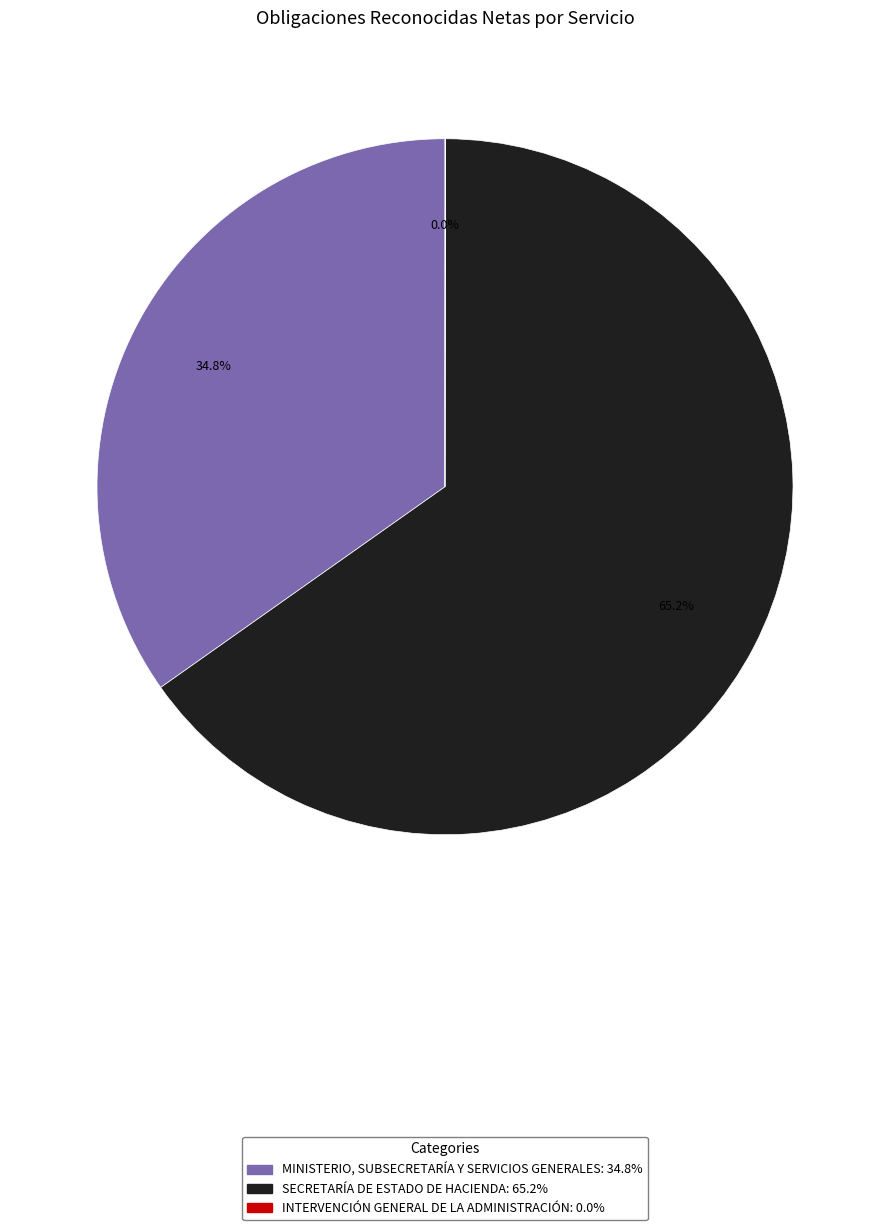

Which category accounts for the majority?

SECRETARÍA DE ESTADO DE HACIENDA